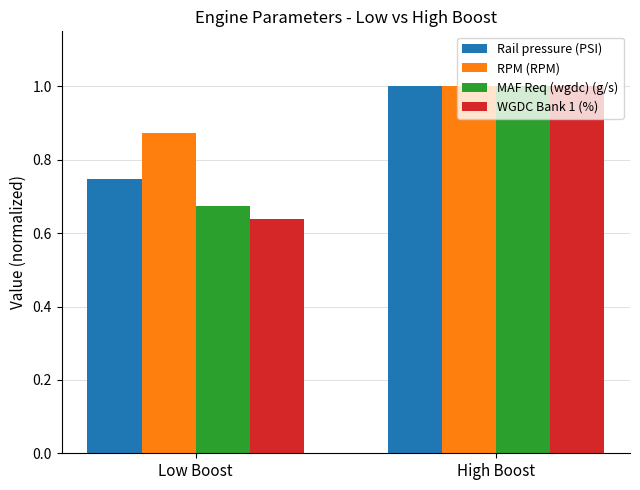

Which category has the highest value in the MAF Req (wgdc) (g/s) series?

High Boost